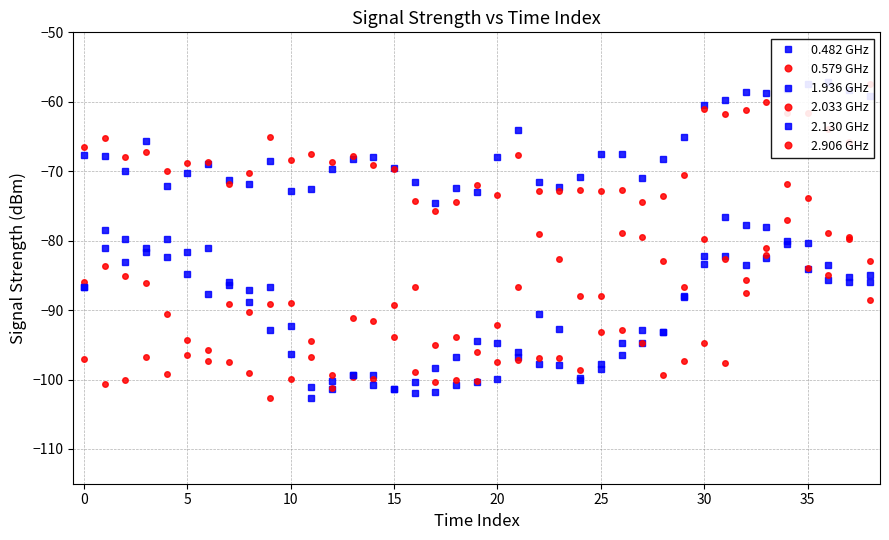

True or false: 0.482 GHz has more than 0 interior local peaks.

True